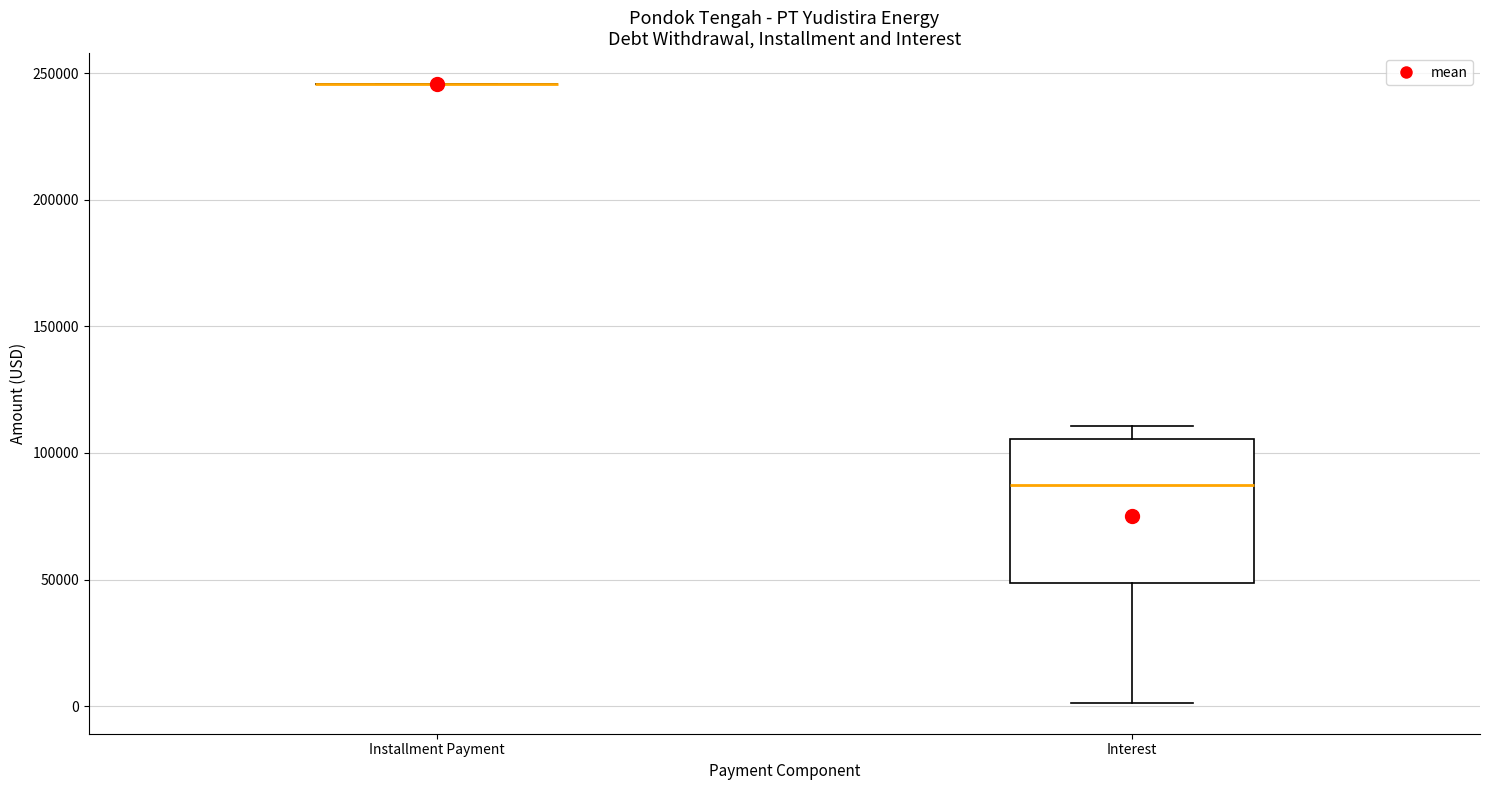

Reading left to right, read every box against the y-axis: the position of its median line, the range the box covers, and the ends of its whiskers. The values are not printed on the chart, so give them approximately, as read against the axis.

Installment Payment: box collapsed to a line at 245000, whiskers 245000 to 245000
Interest: median 85000, box 50000 to 105000, whiskers 0 to 110000